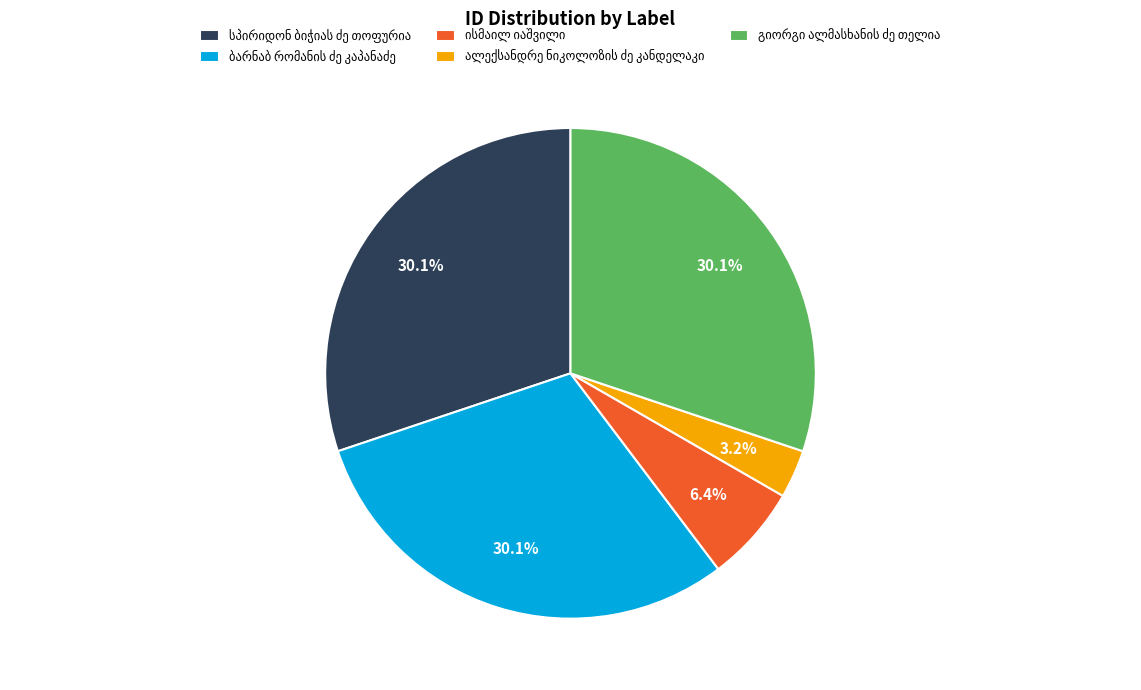

Is there a majority slice in this chart?

No